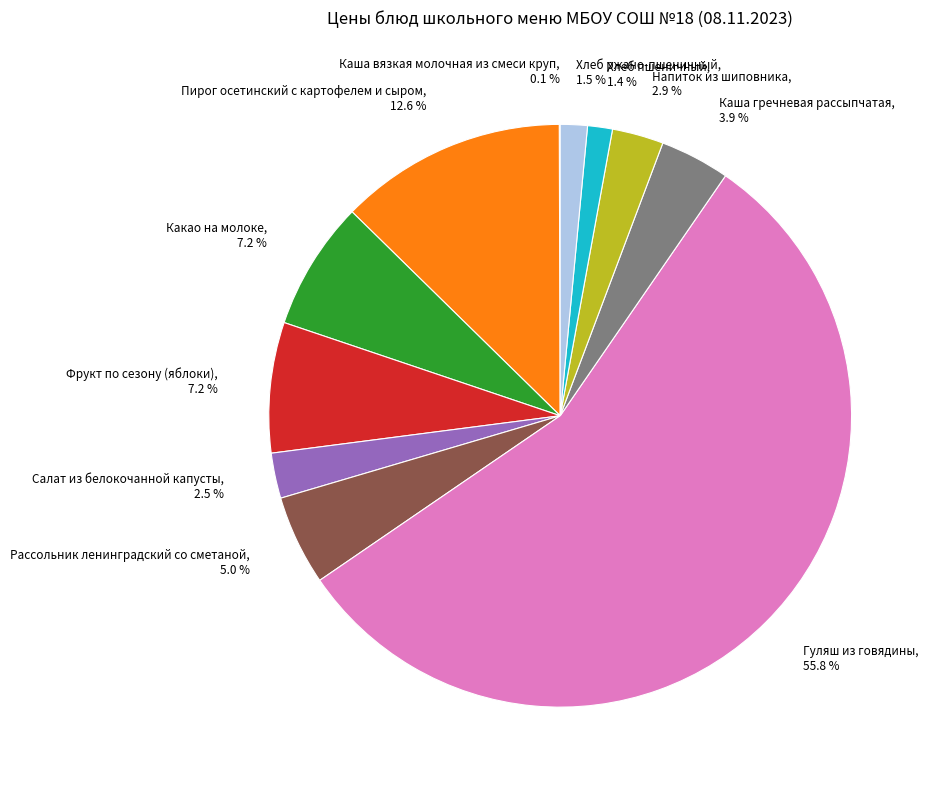

Does any single category account for the majority?

Yes